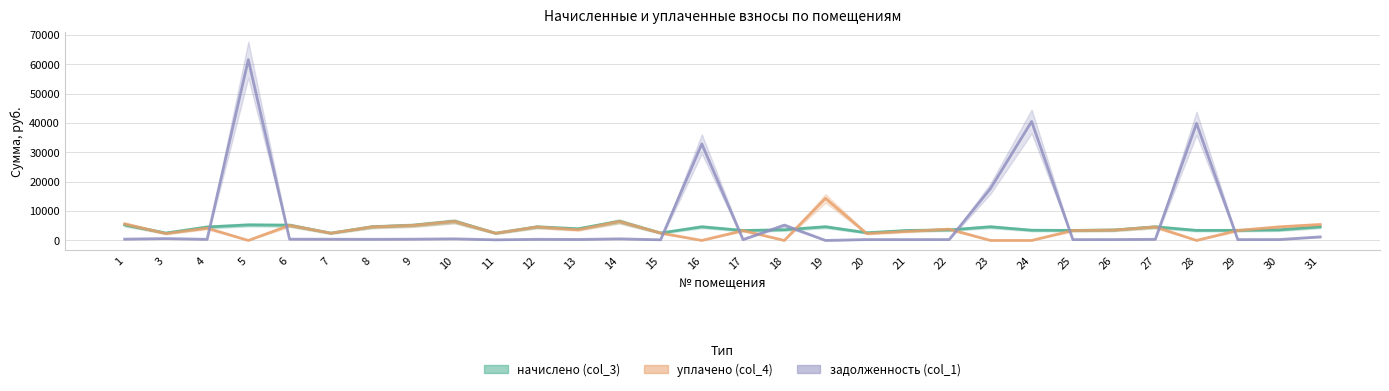

What is the minimum value for начислено (col_3)?

2461.6